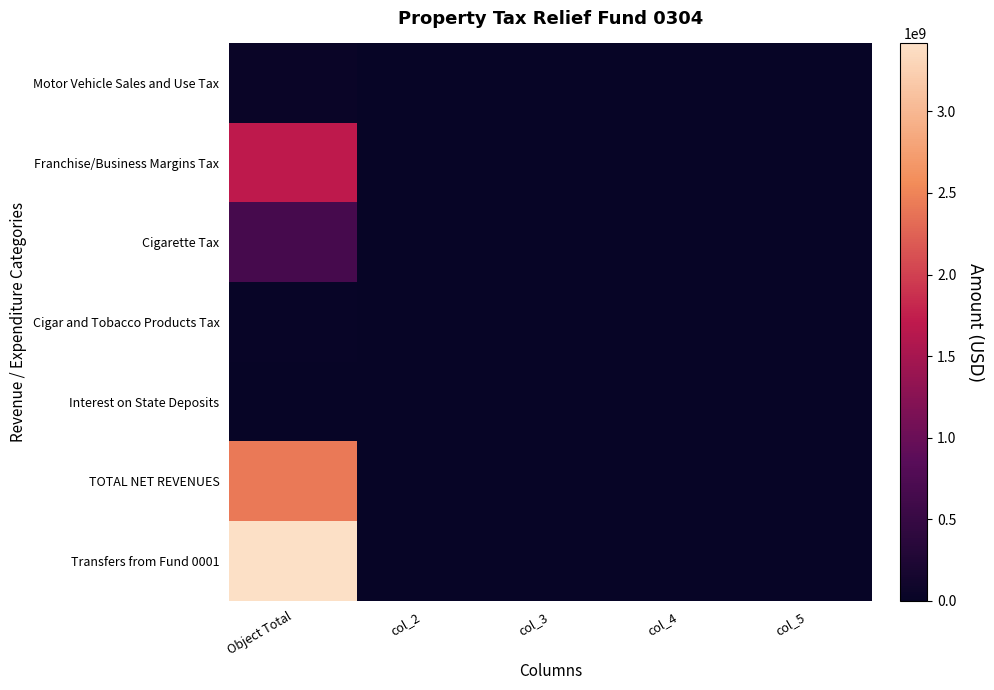

Rank the series at col_4 from lowest to highest value.

Motor Vehicle Sales and Use Tax, Franchise/Business Margins Tax, Cigarette Tax, Cigar and Tobacco Products Tax, Interest on State Deposits, TOTAL NET REVENUES, Transfers from Fund 0001